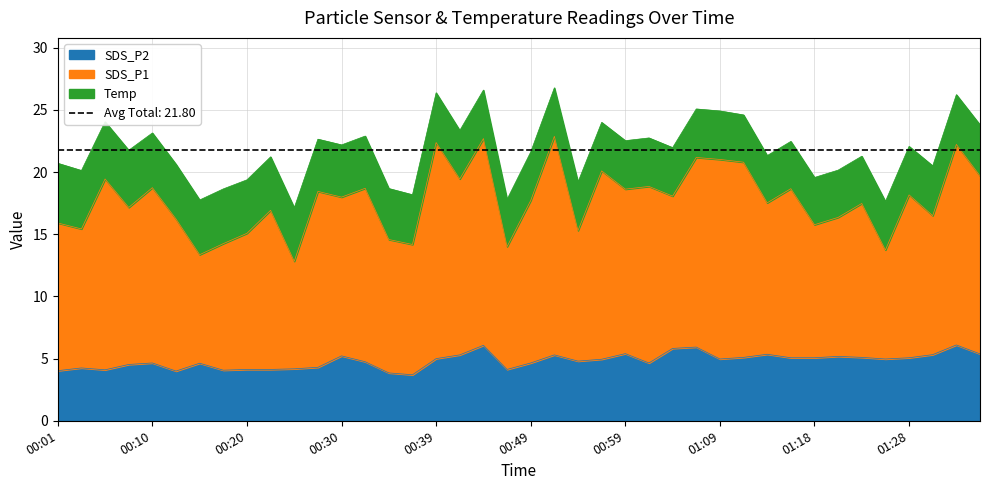

True or false: SDS_P1 has a value of 13.6 at 00:08.

False